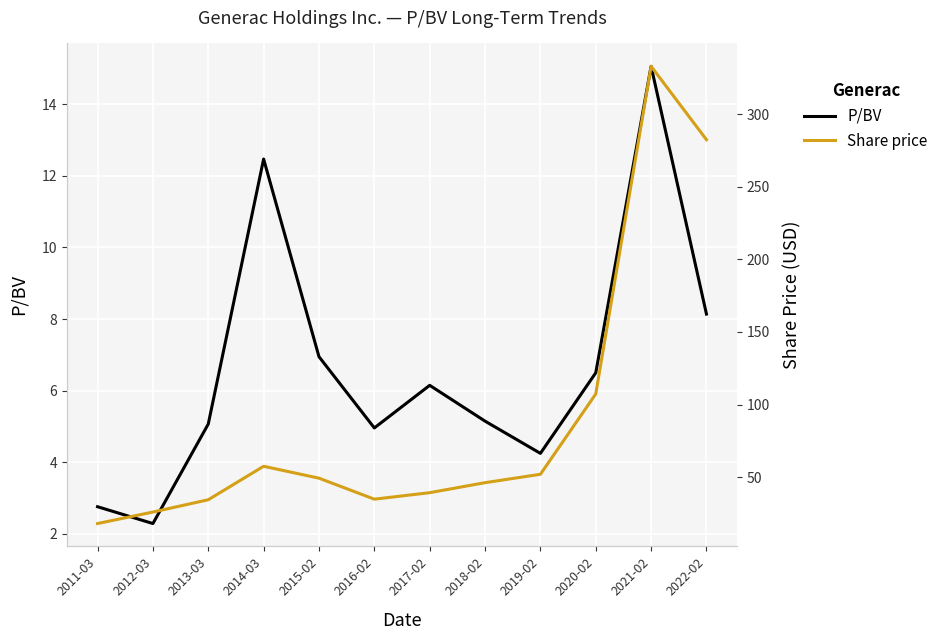

What is the lowest value of the Share price series?

18.0